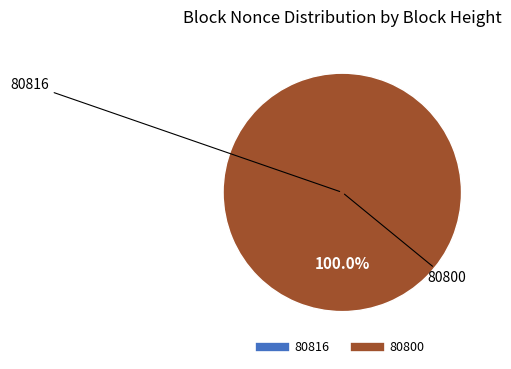

What percentage do 80800 and 80816 together represent?

100.0%